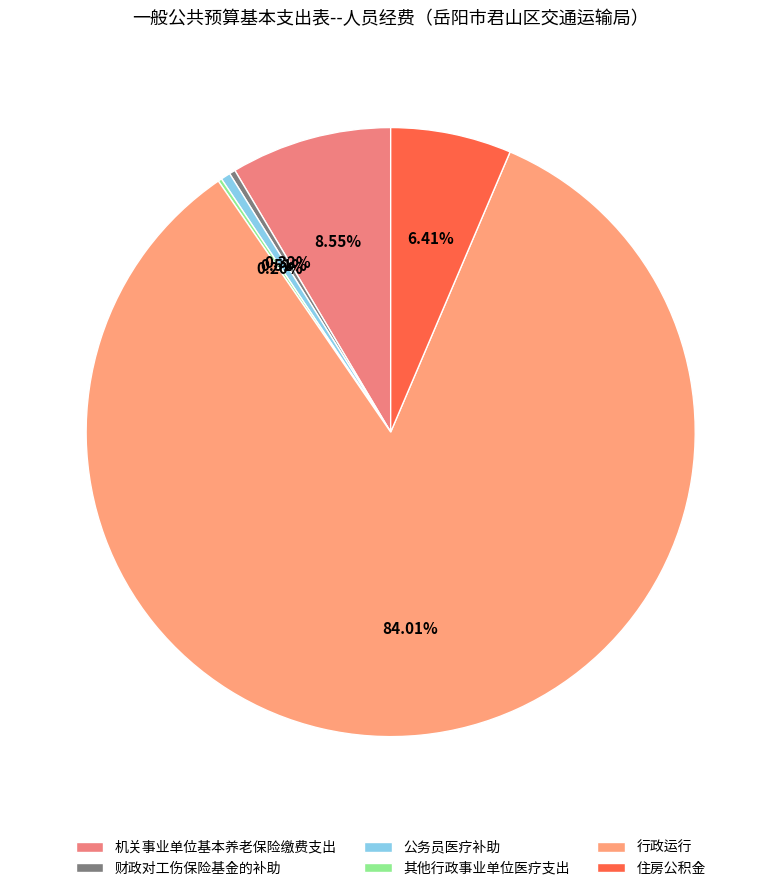

Do 公务员医疗补助 and 其他行政事业单位医疗支出 together represent more than half of the pie?

No